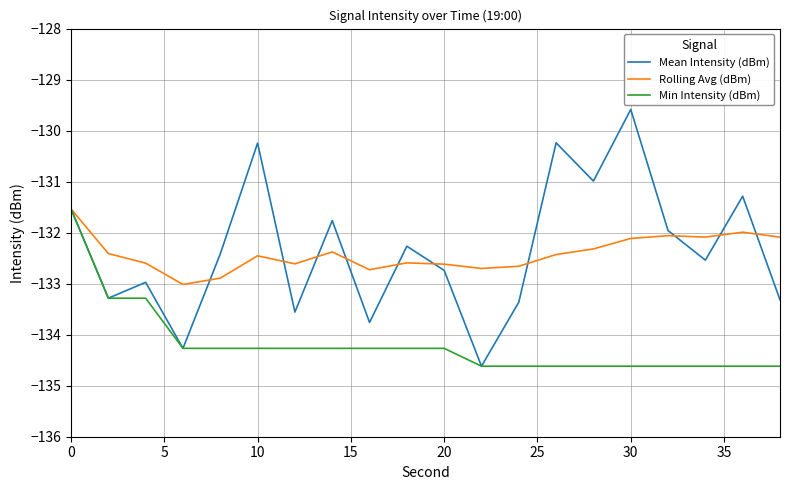

Which series has the largest range (max minus min)?

Mean Intensity (dBm)